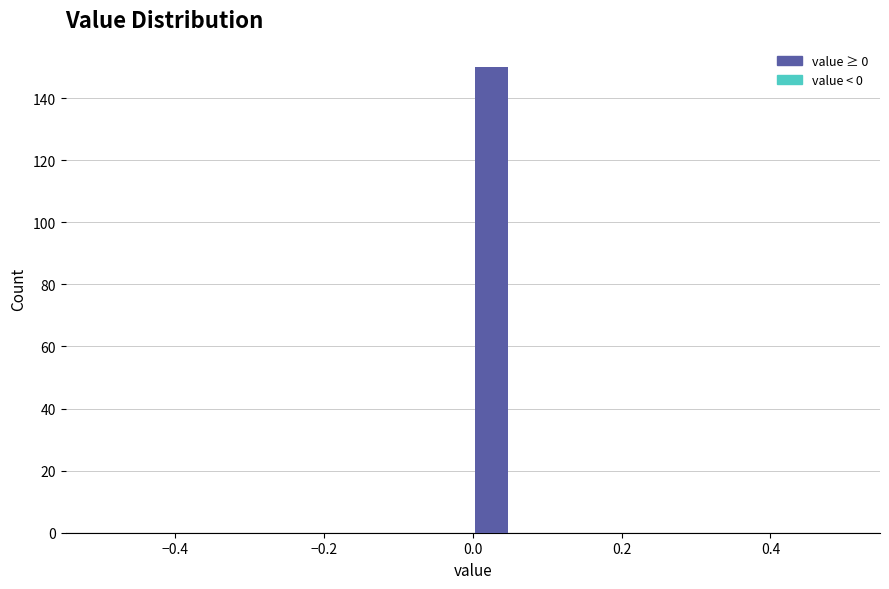

Read against the x-axis, roughly where is the centre of the tallest bar?

0.02